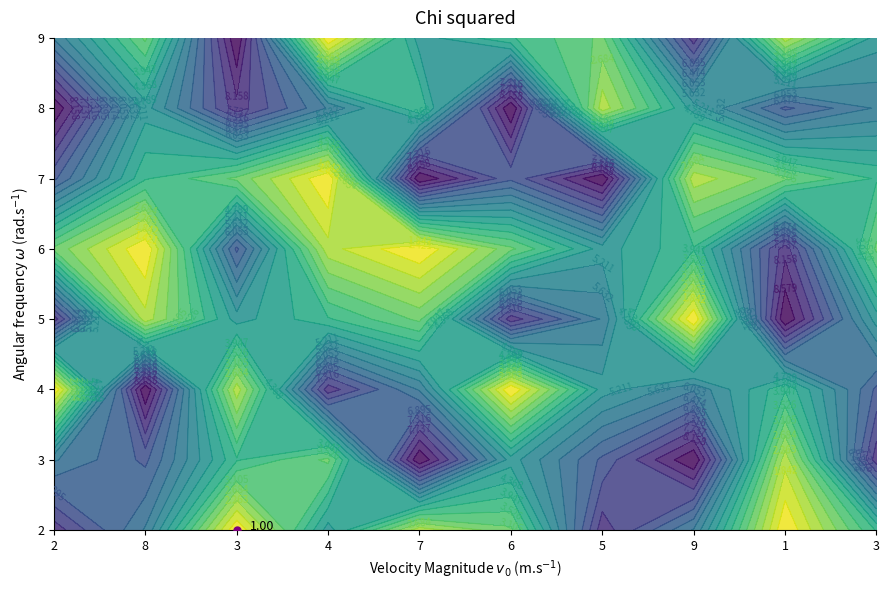

Reading right to left, transcribe all the data shown in this chart.

2: 4	1	6	8	3	2	5	1	6	8
3: 8	2	9	7	5	9	3	4	7	6
4: 7	4	6	5	1	6	8	2	9	1
5: 5	9	1	6	8	3	4	5	2	8
6: 3	8	4	5	3	1	2	7	1	3
7: 4	3	2	9	7	9	1	3	4	7
8: 6	7	5	2	9	4	6	8	5	9
9: 5	2	8	3	4	5	1	9	3	6